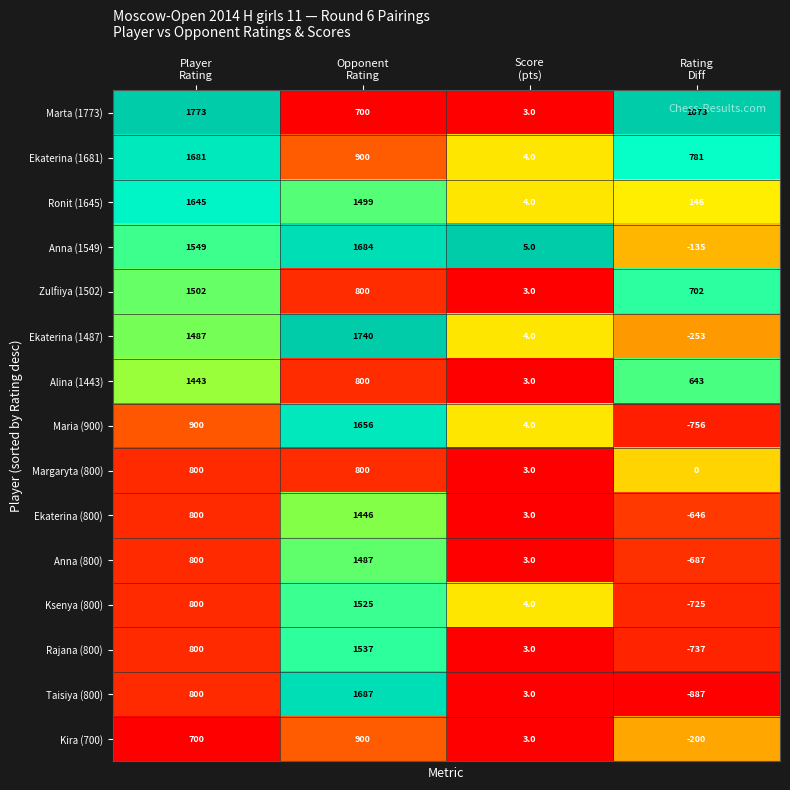

What is the greatest value displayed?

1773